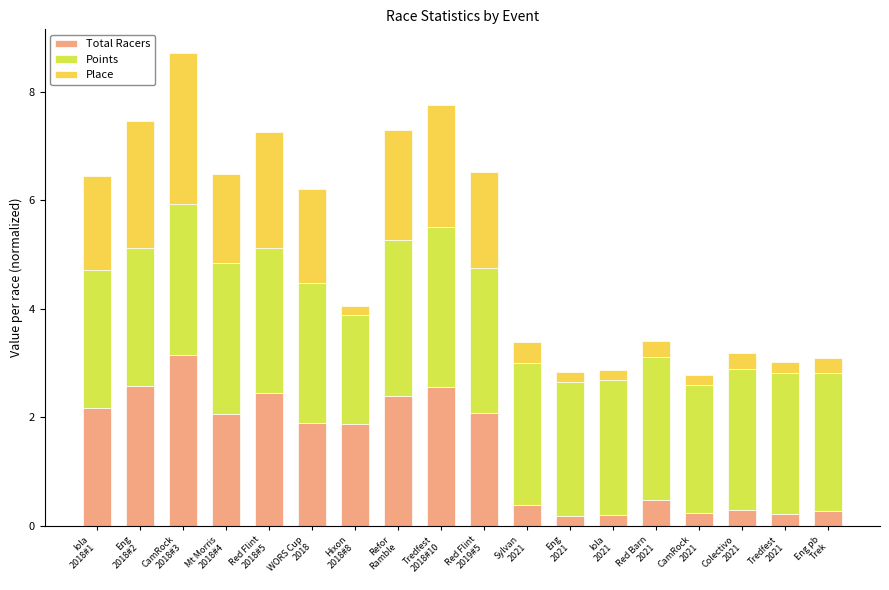

What is the highest value of the Total Racers series?

3.1